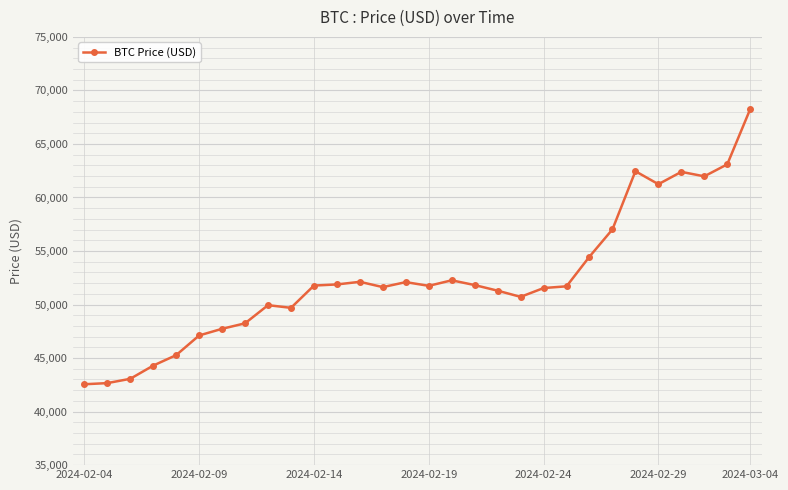

How many categories are shown in the chart?

30